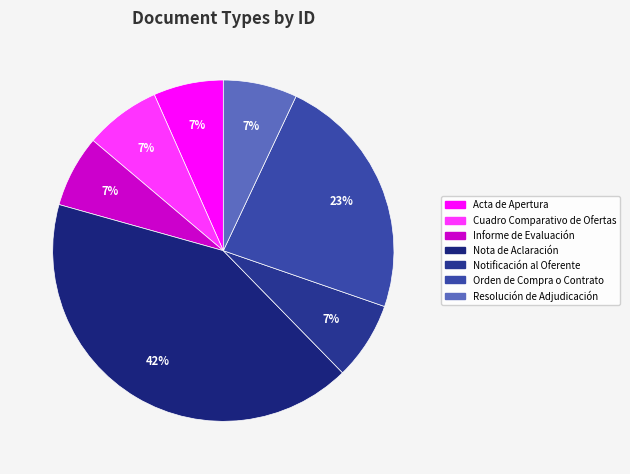

Count the number of slices in the pie.

7